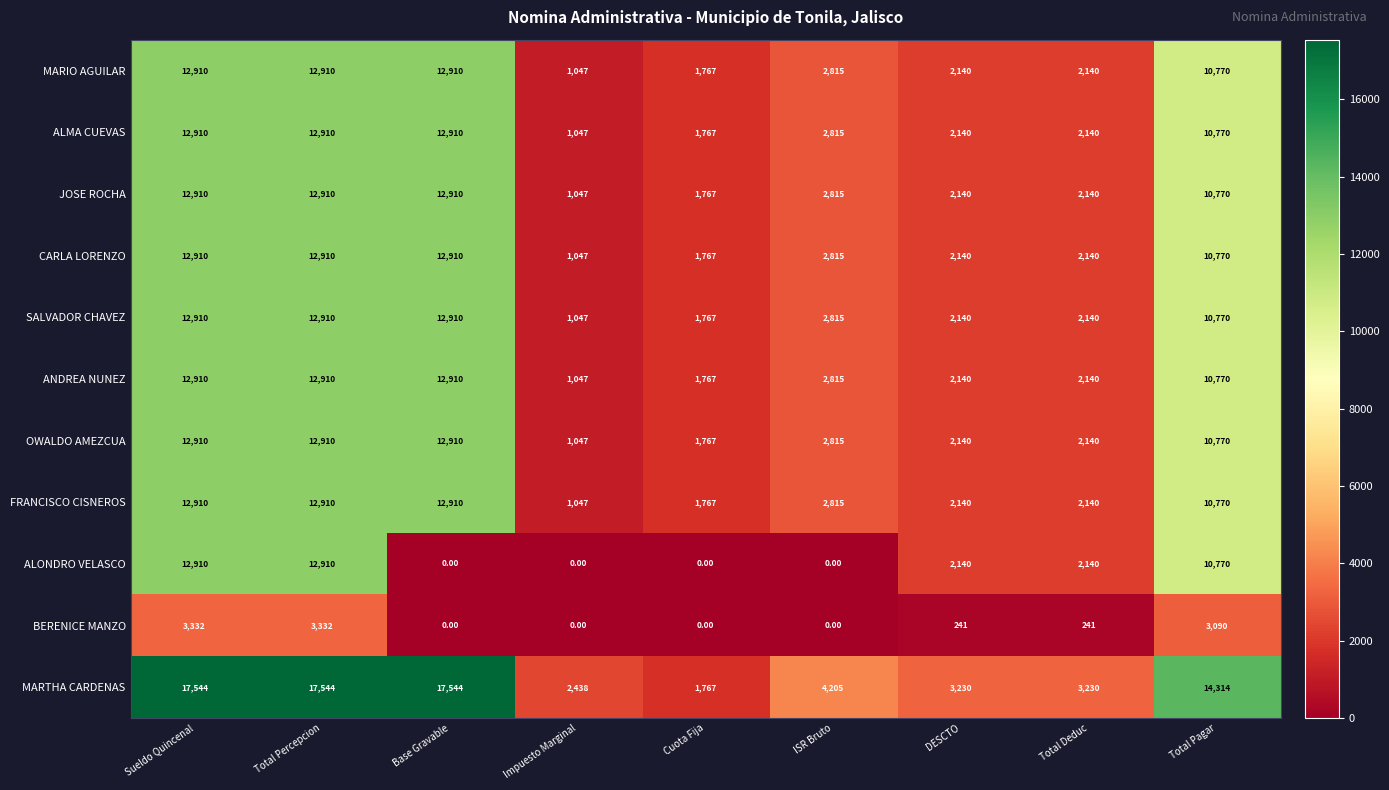

How many categories are shown in the chart?

9